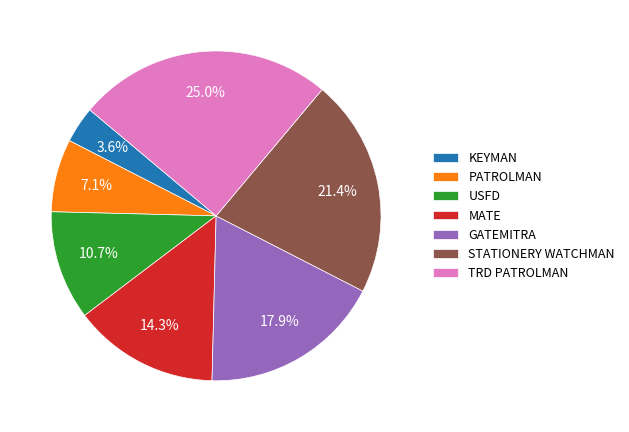

To the nearest percent, what percentage of the pie is USFD?

11%